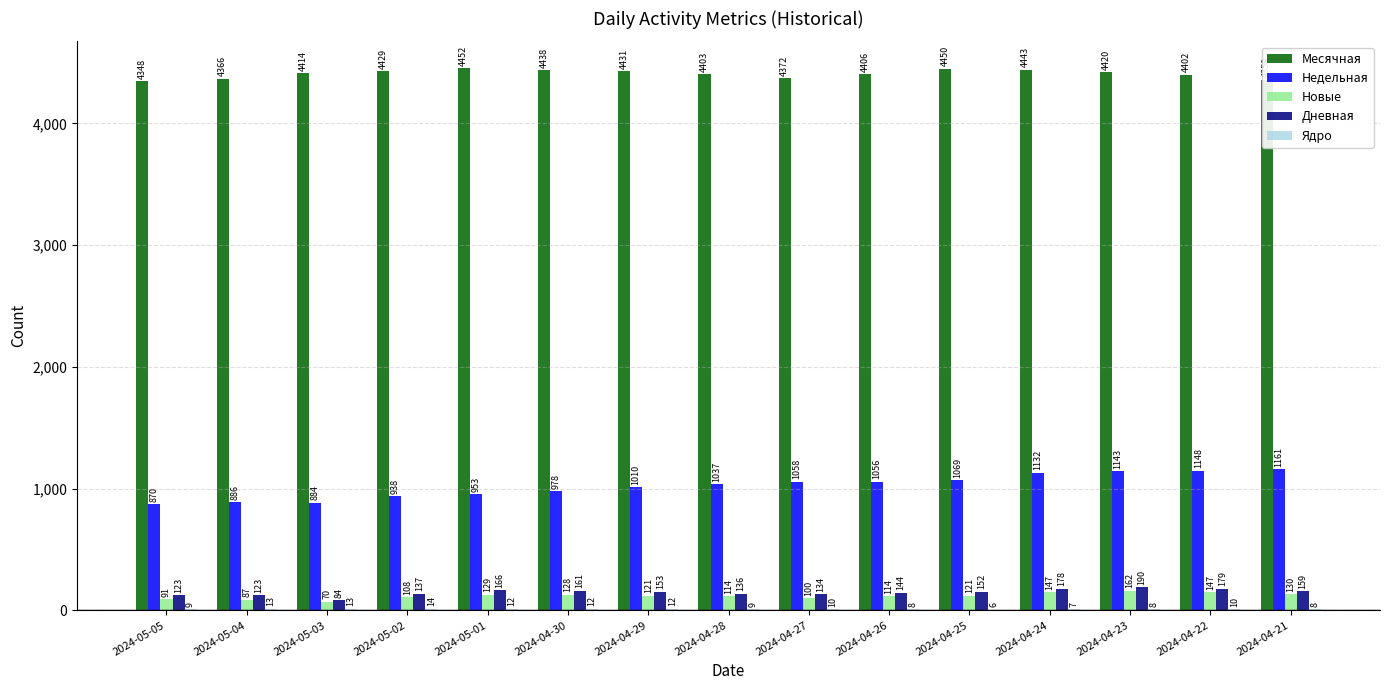

Does the chart contain stacked bars?

No